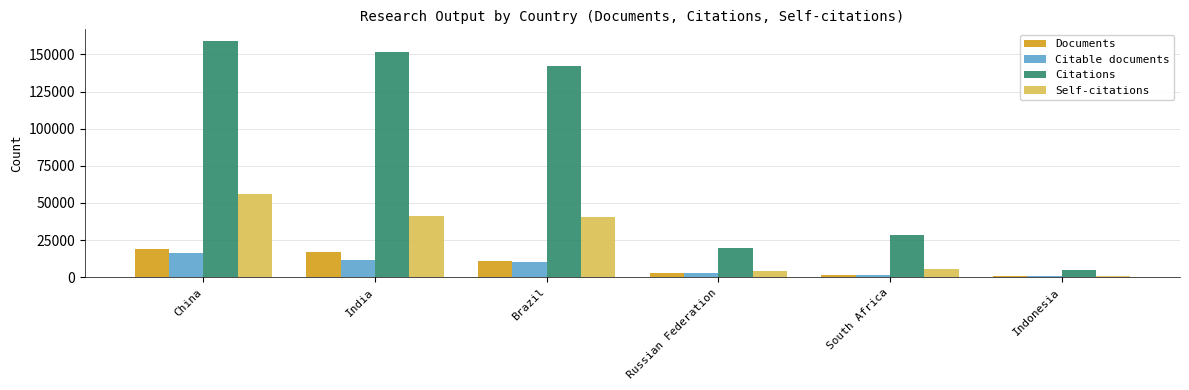

What is the difference between the highest and lowest values at Brazil?

132475